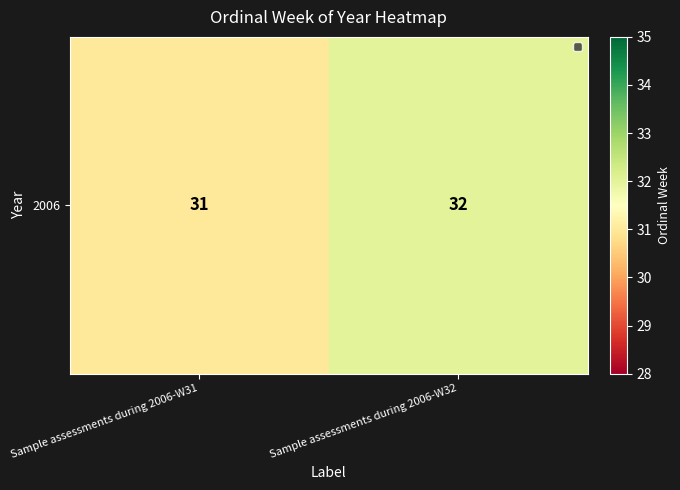

List the labels in order of value, largest first.

Sample assessments during 2006-W32, Sample assessments during 2006-W31